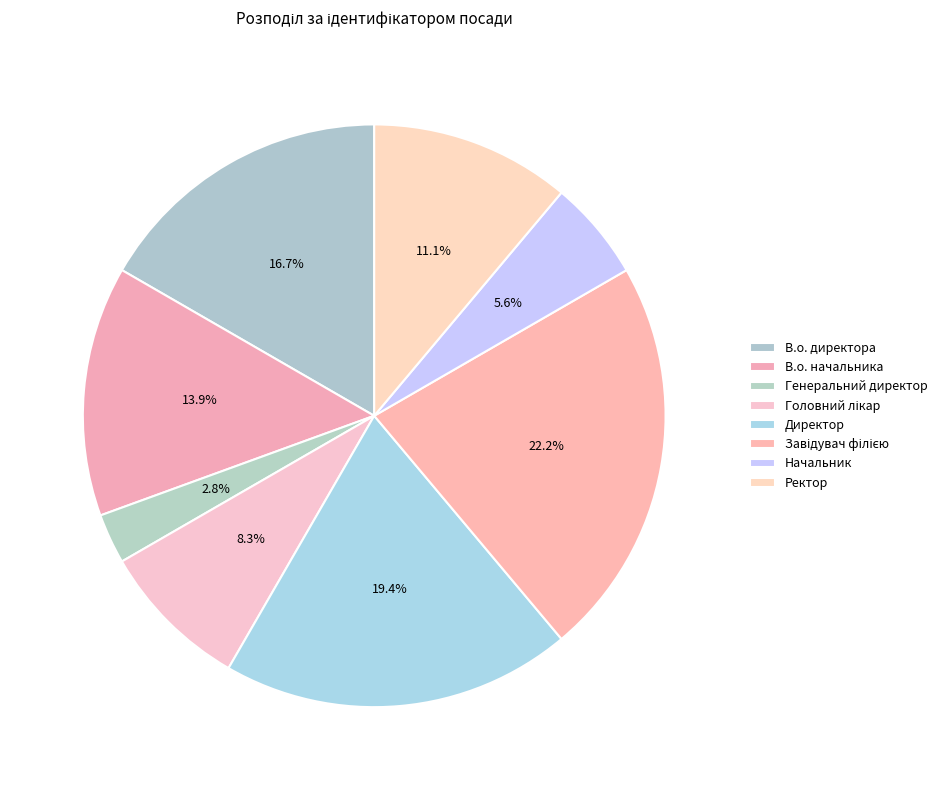

Is it true that Начальник is 16% of the pie?

False